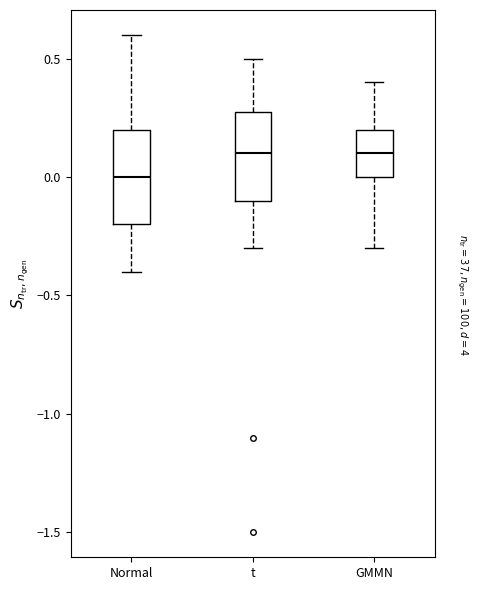

Where is the lower edge of the box for GMMN on the y-axis? The values are not printed on the chart, so give them approximately, as read against the axis.

0.0